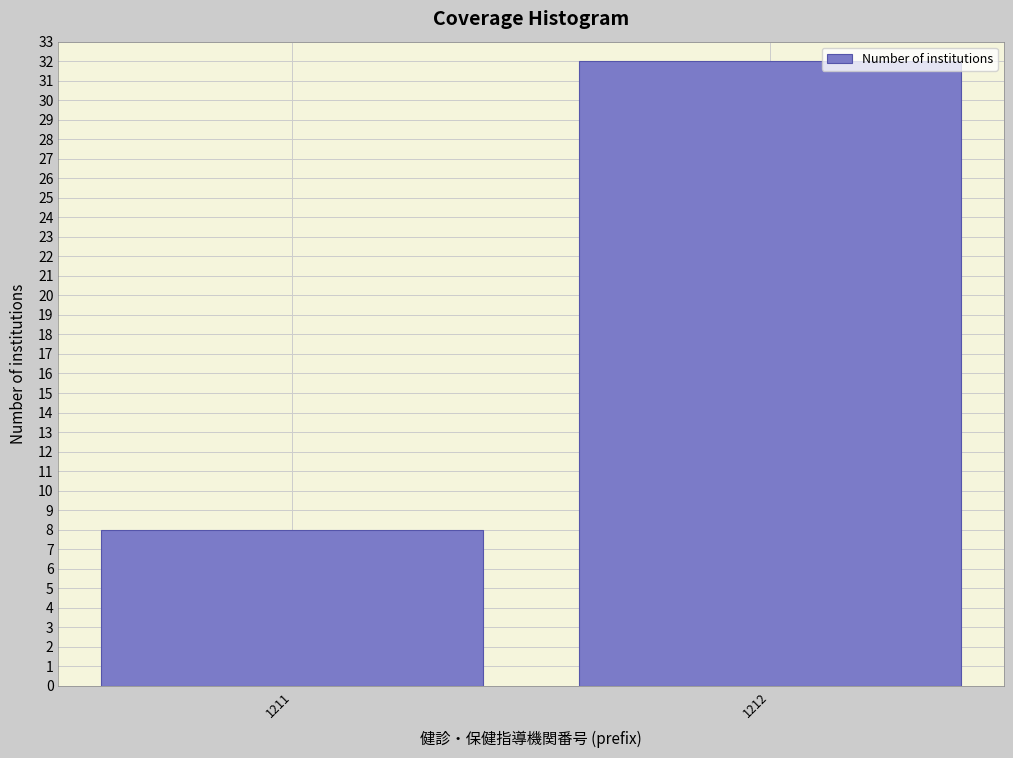

Reading left to right, what are all the values shown in this chart?

8	32